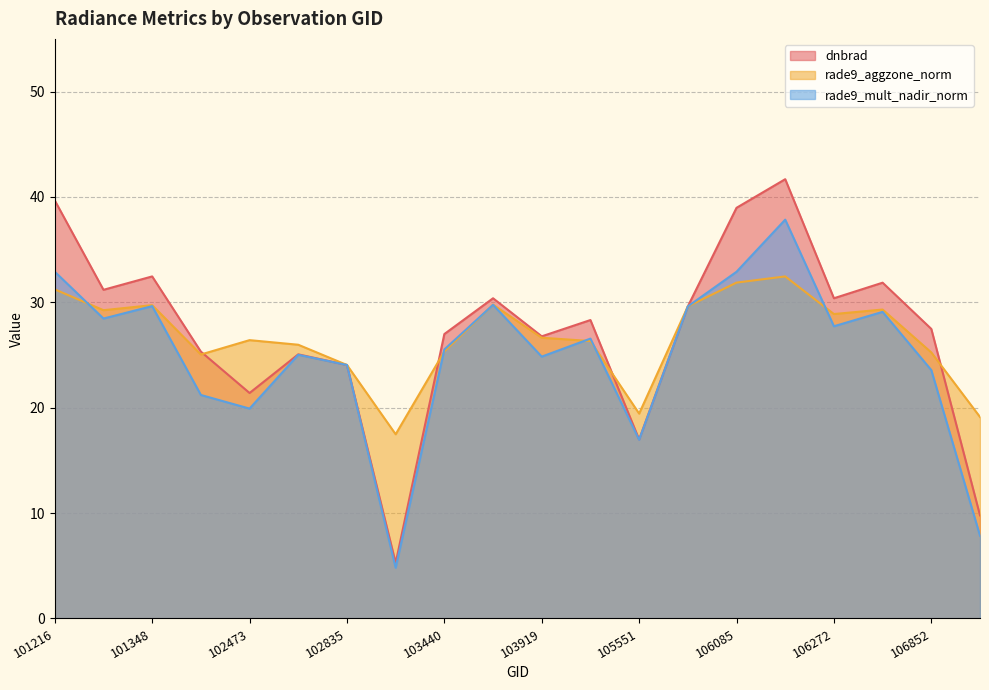

How many interior local peaks does the rade9_aggzone_norm series have?

5